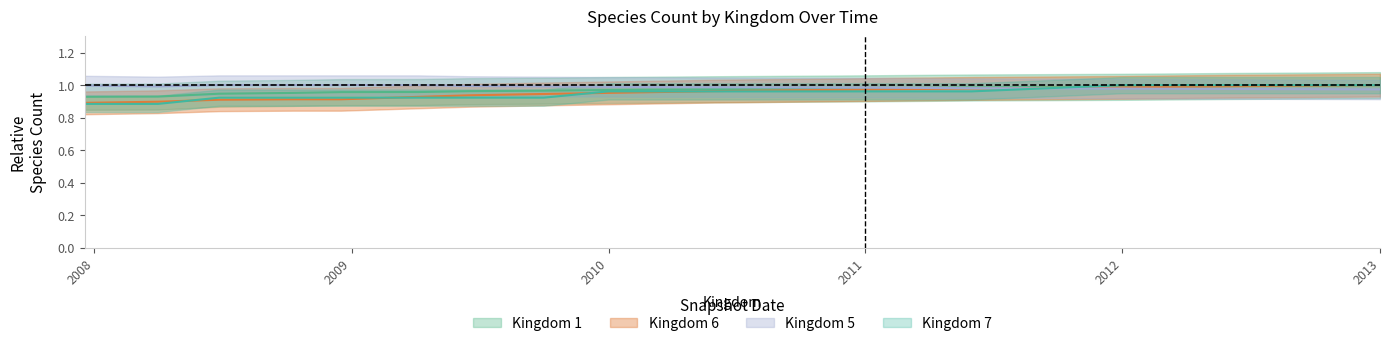

What is the difference between the highest and lowest values at 2007-12-19?

0.1